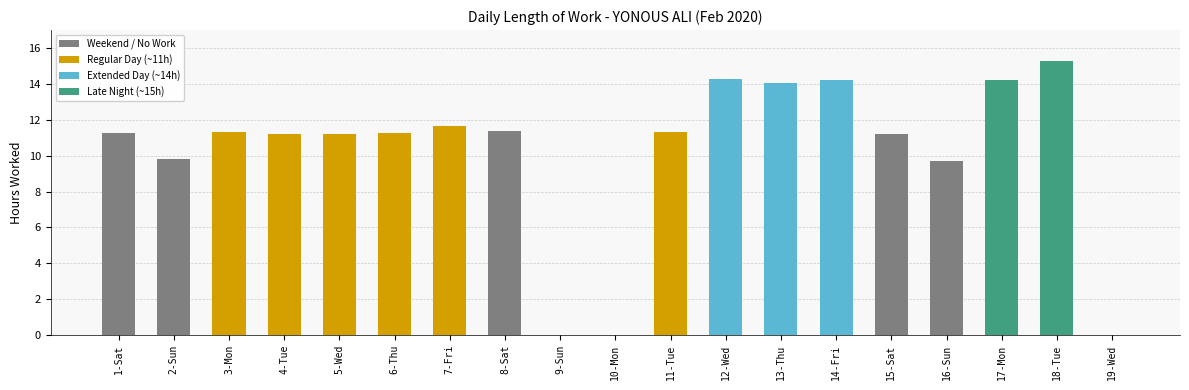

Is it true that the value at 1-Sat is 11.3?

True